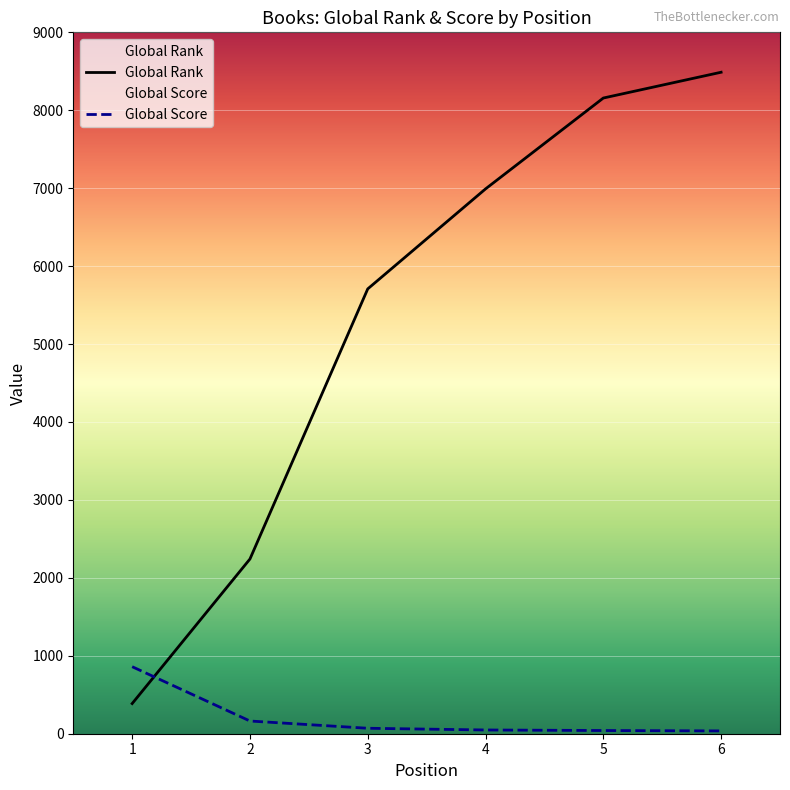

Between 3 and 6, which series saw the biggest shift?

Global Rank